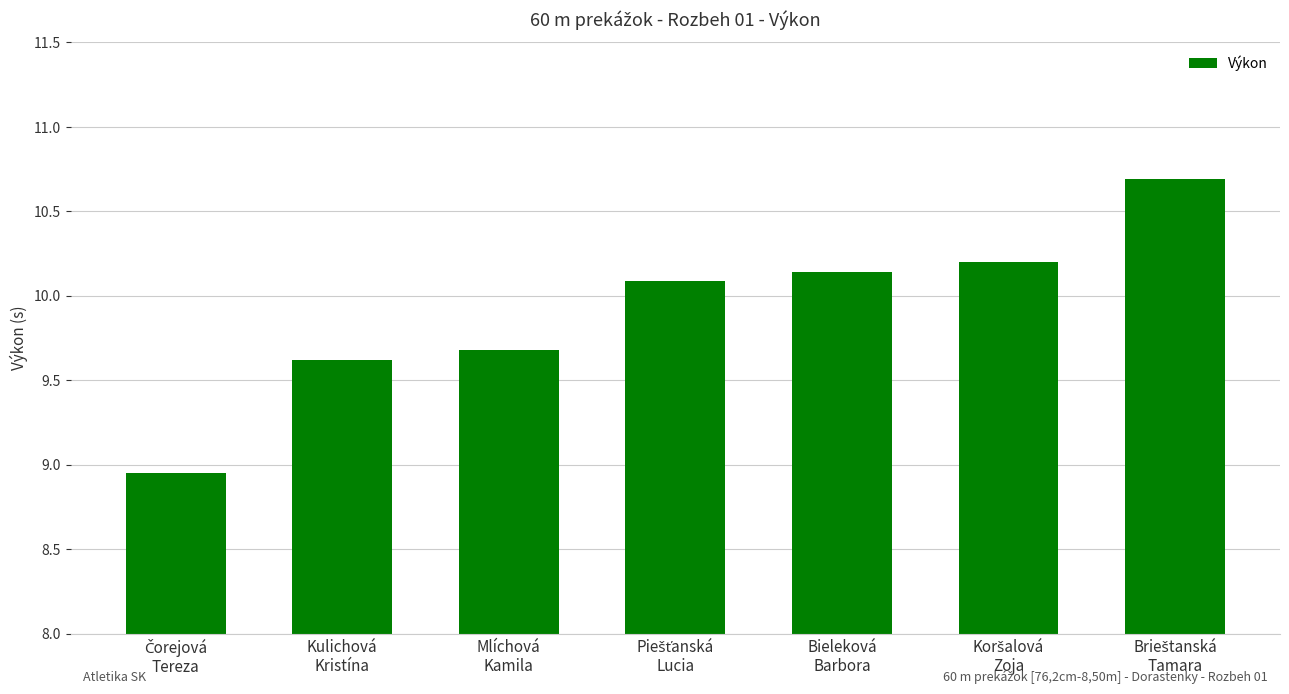

What is the maximum value shown in the chart?

10.7